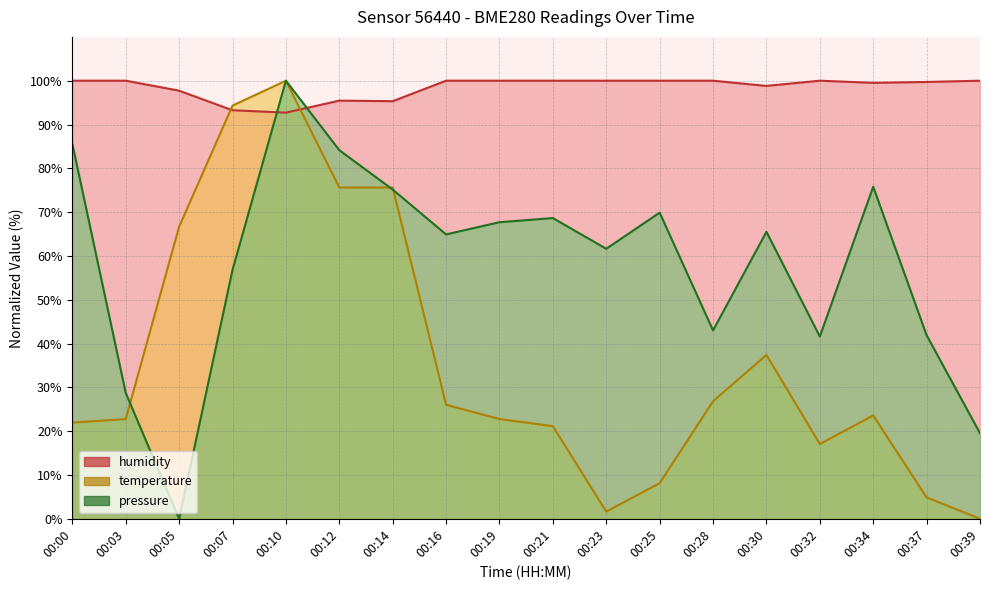

At which label is temperature closest to 50?

00:30